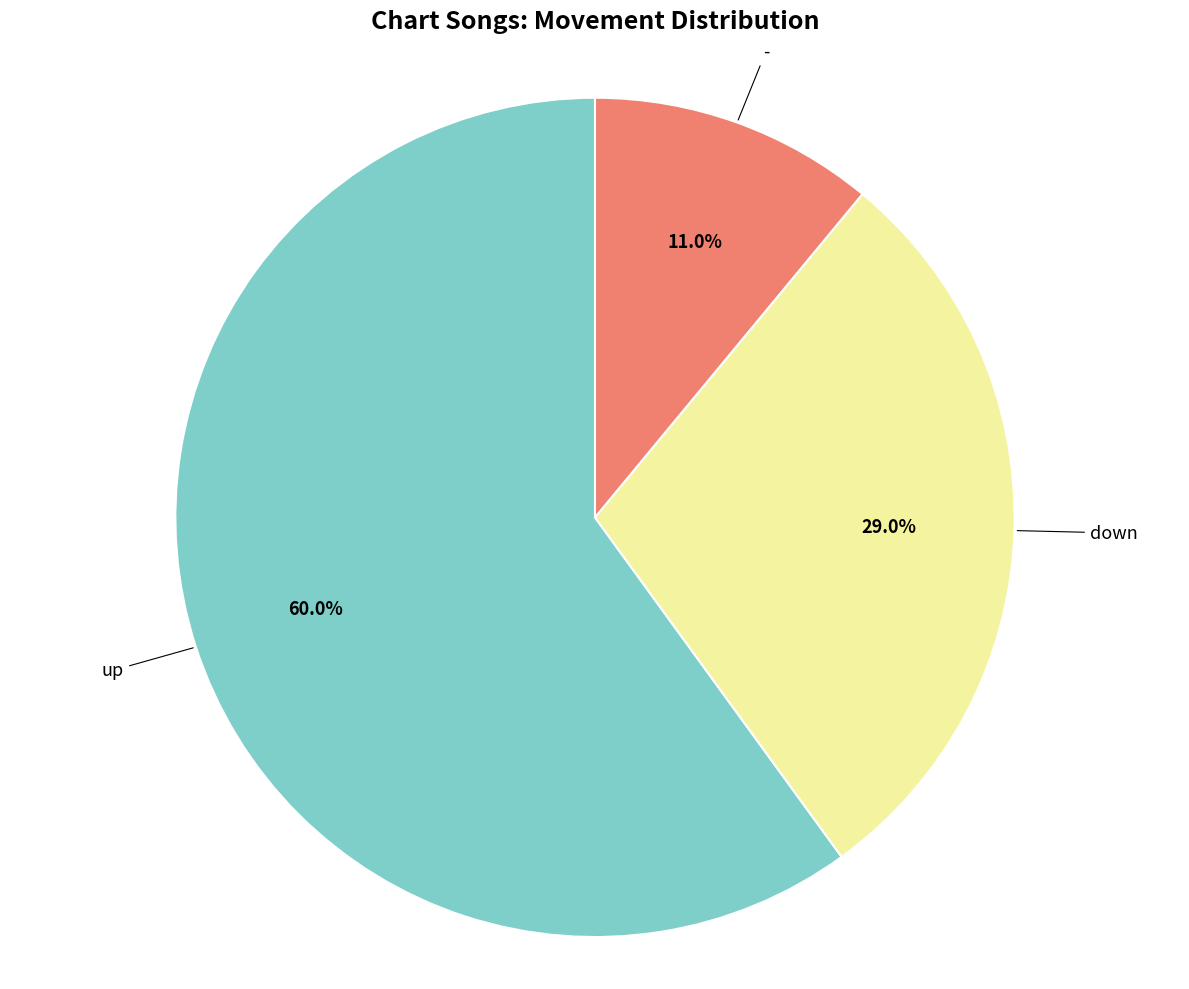

To the nearest percent, what is the average slice percentage?

33%